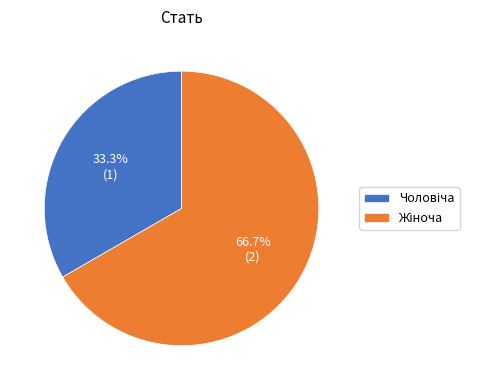

Is there a majority slice in this chart?

Yes